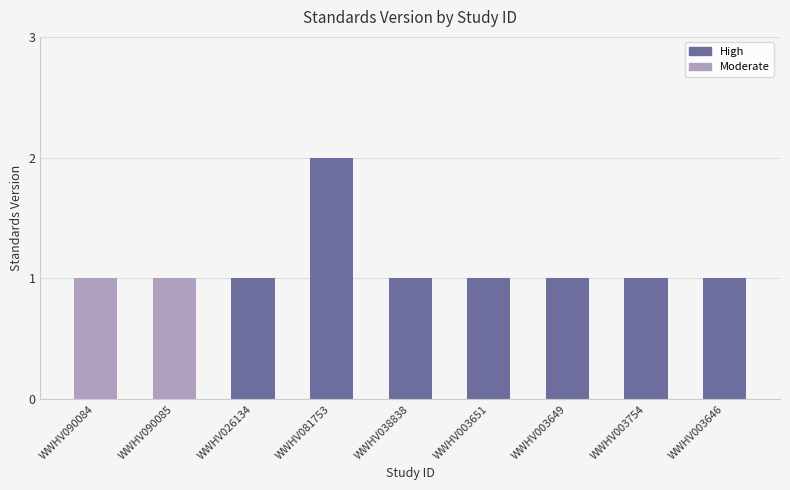

Reading left to right, extract all data points from this chart.

1	1	1	2	1	1	1	1	1